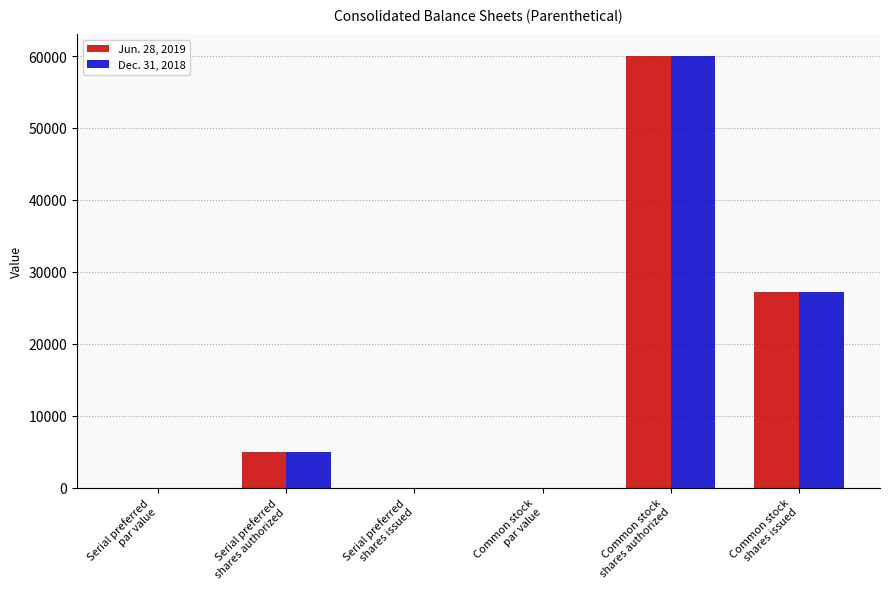

How many groups of bars are there?

6